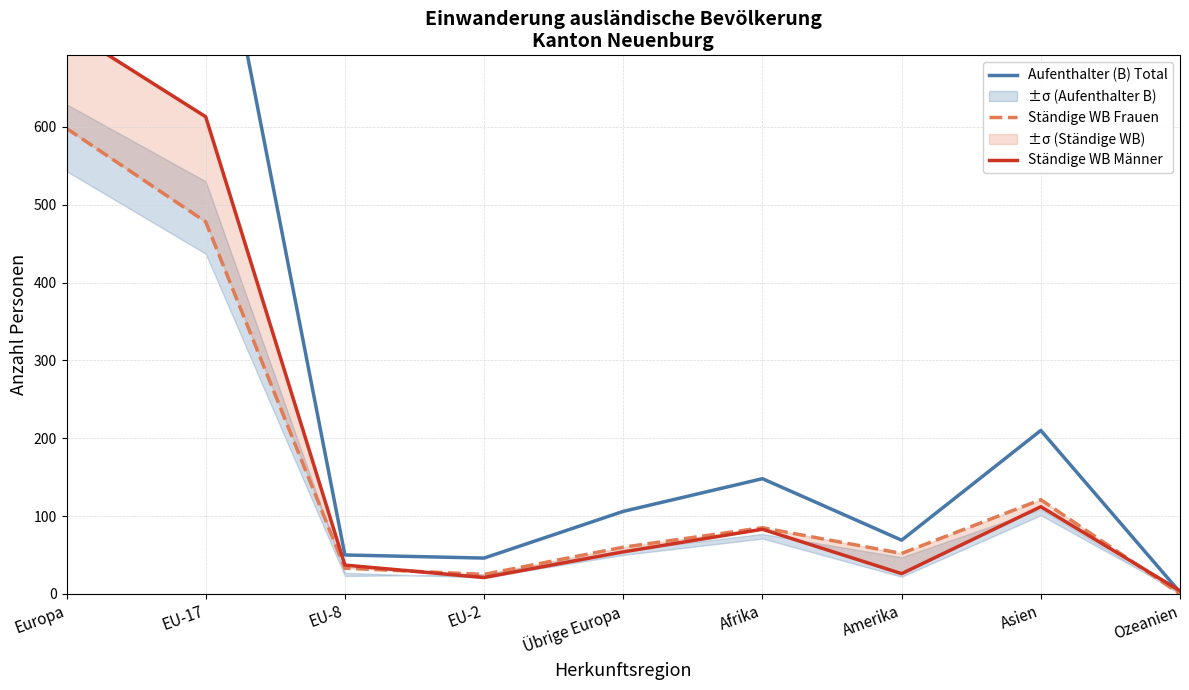

How many interior local valleys does the Ständige WB Frauen series have?

2